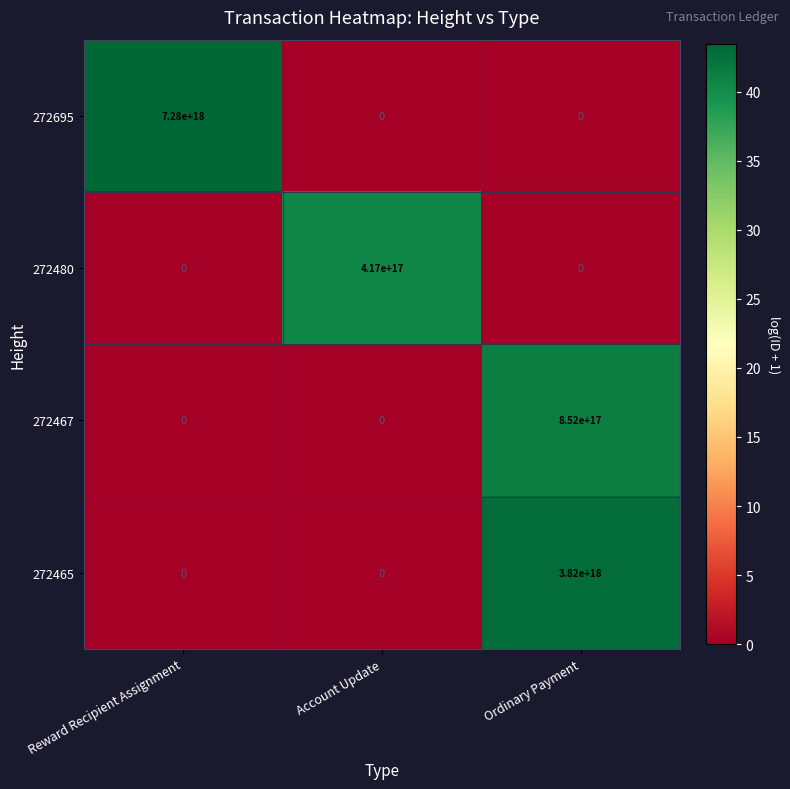

At which category does the chart reach its peak across all series?

Reward Recipient Assignment